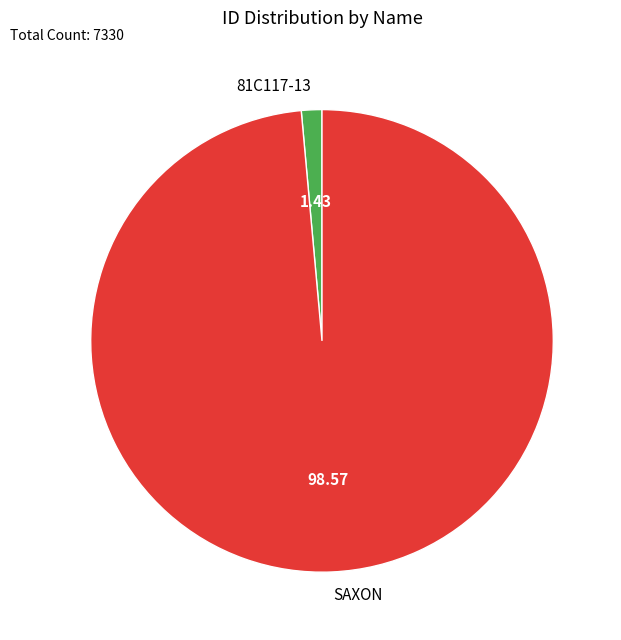

How many slices are in this pie chart?

2